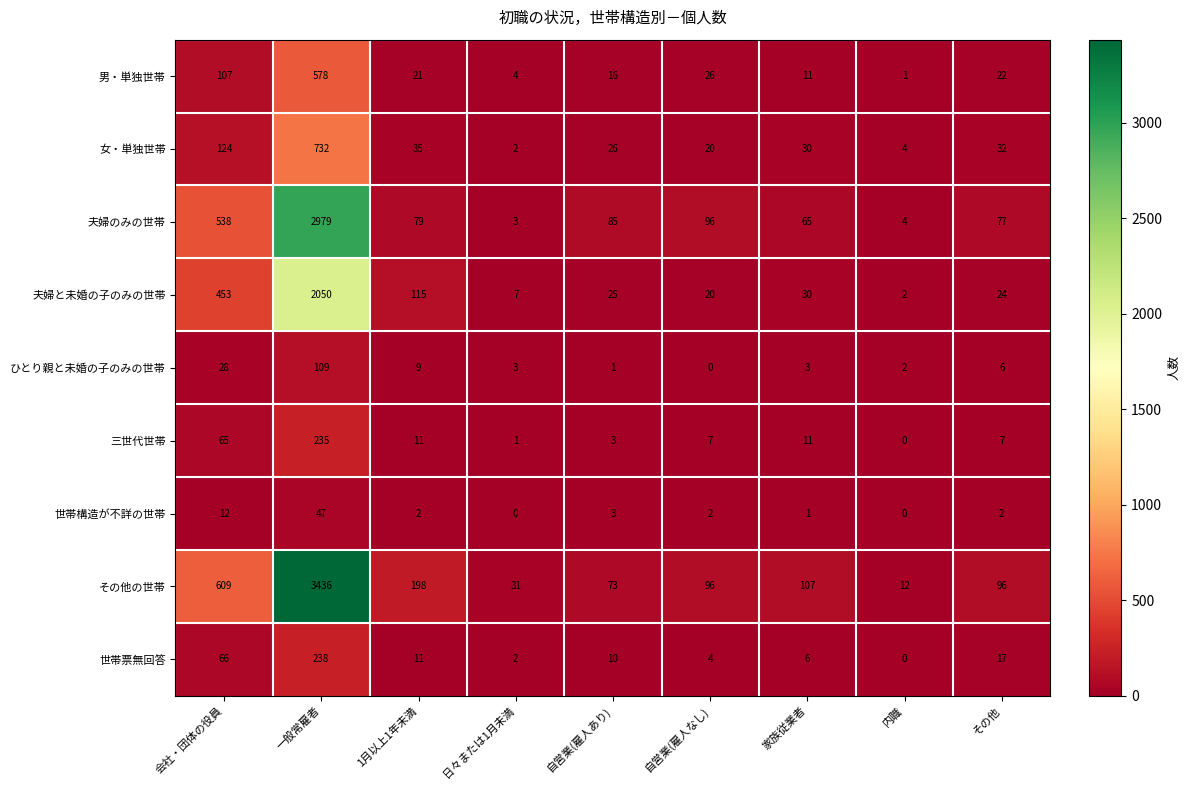

Which series has the largest total across all categories?

その他の世帯